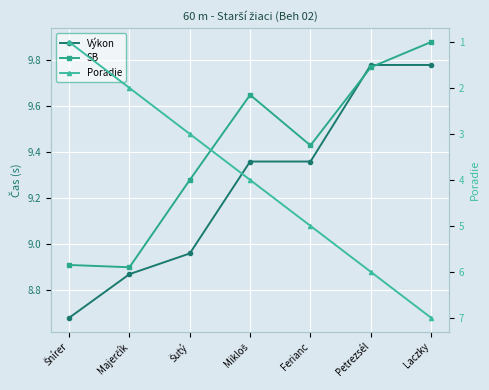

Rank the series by their maximum value, from highest to lowest.

SB, Výkon, Poradie